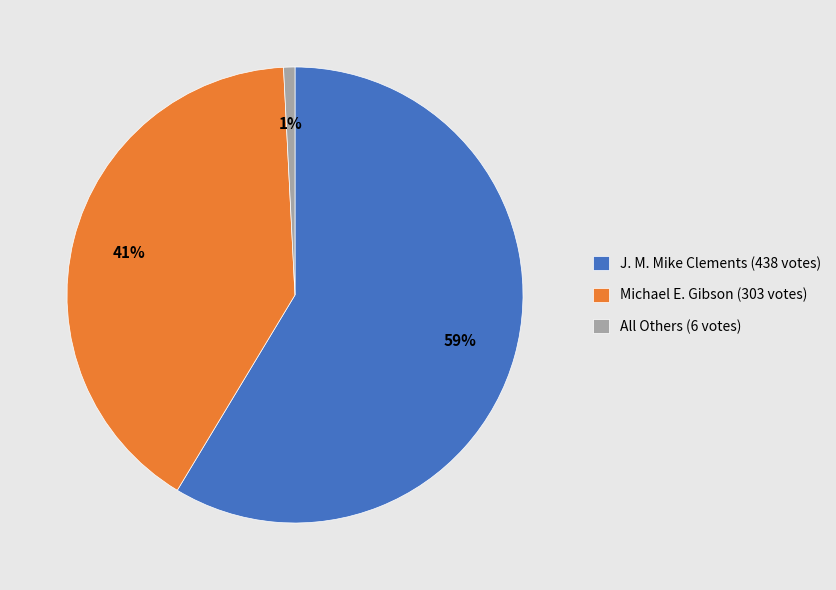

Which category accounts for the majority?

J. M. Mike Clements (438 votes)